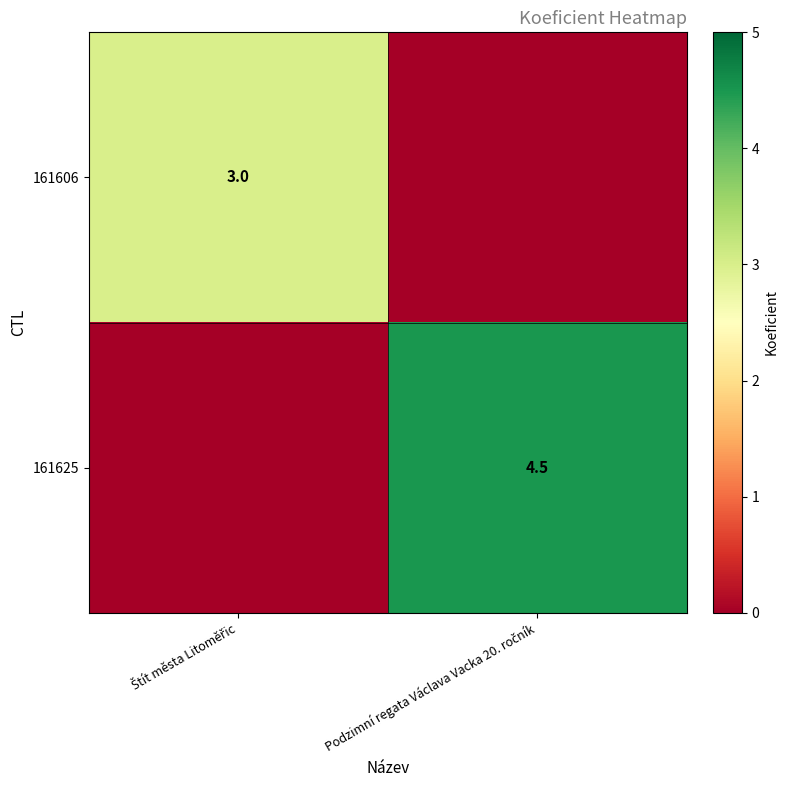

List the series in order of their overall mean, highest first.

161625, 161606